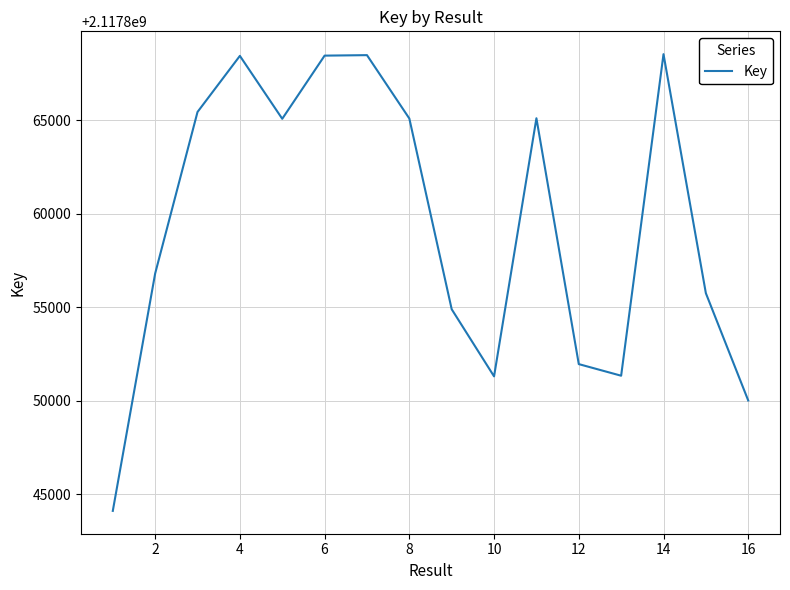

True or false: the data shows 3616807754 at 2.

False